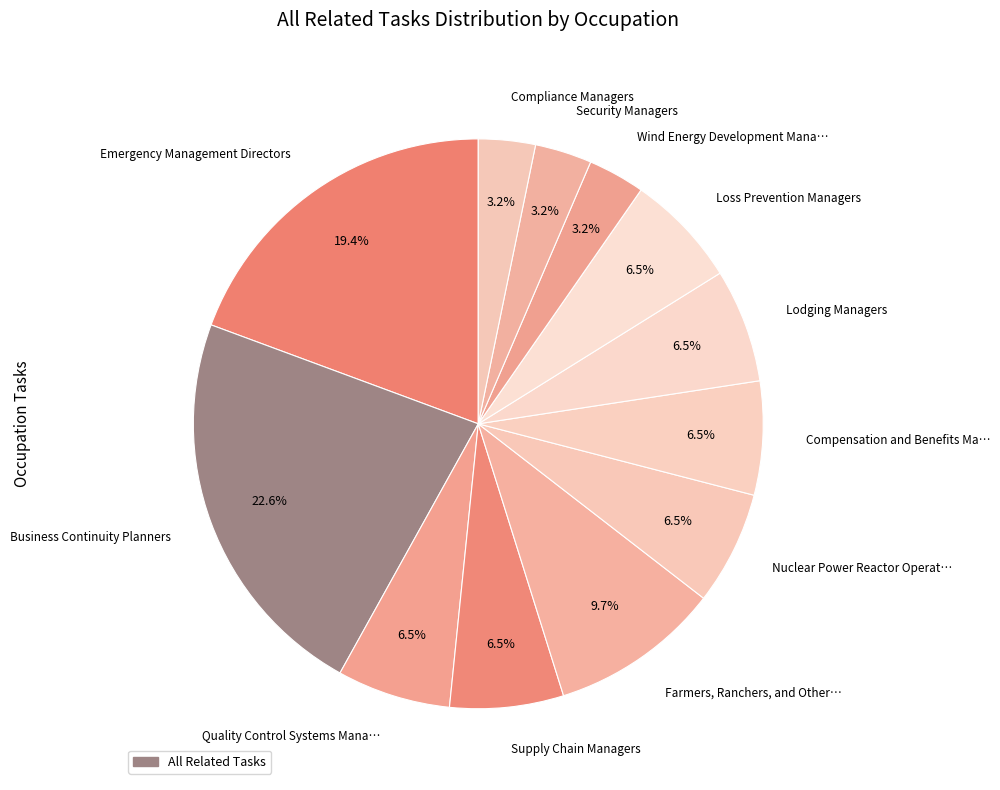

How many segments does this pie chart have?

12